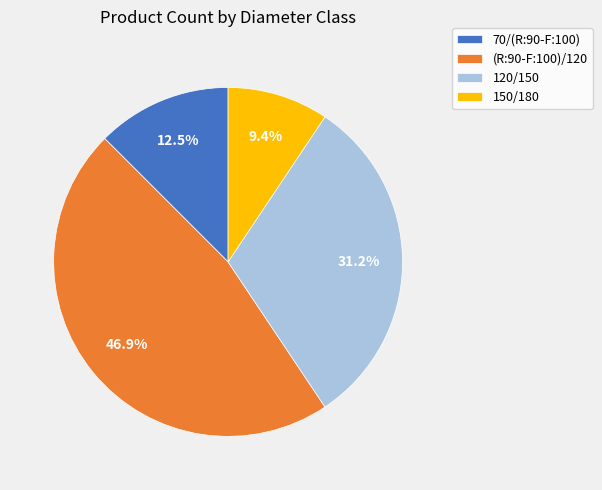

Between 150/180 and 120/150, which is larger?

120/150